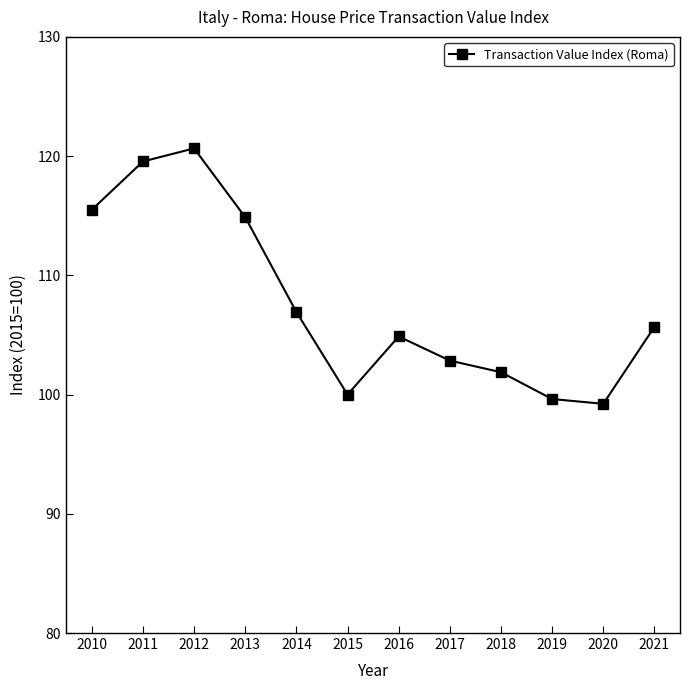

The value at 2011 is 119.5. True or false?

True